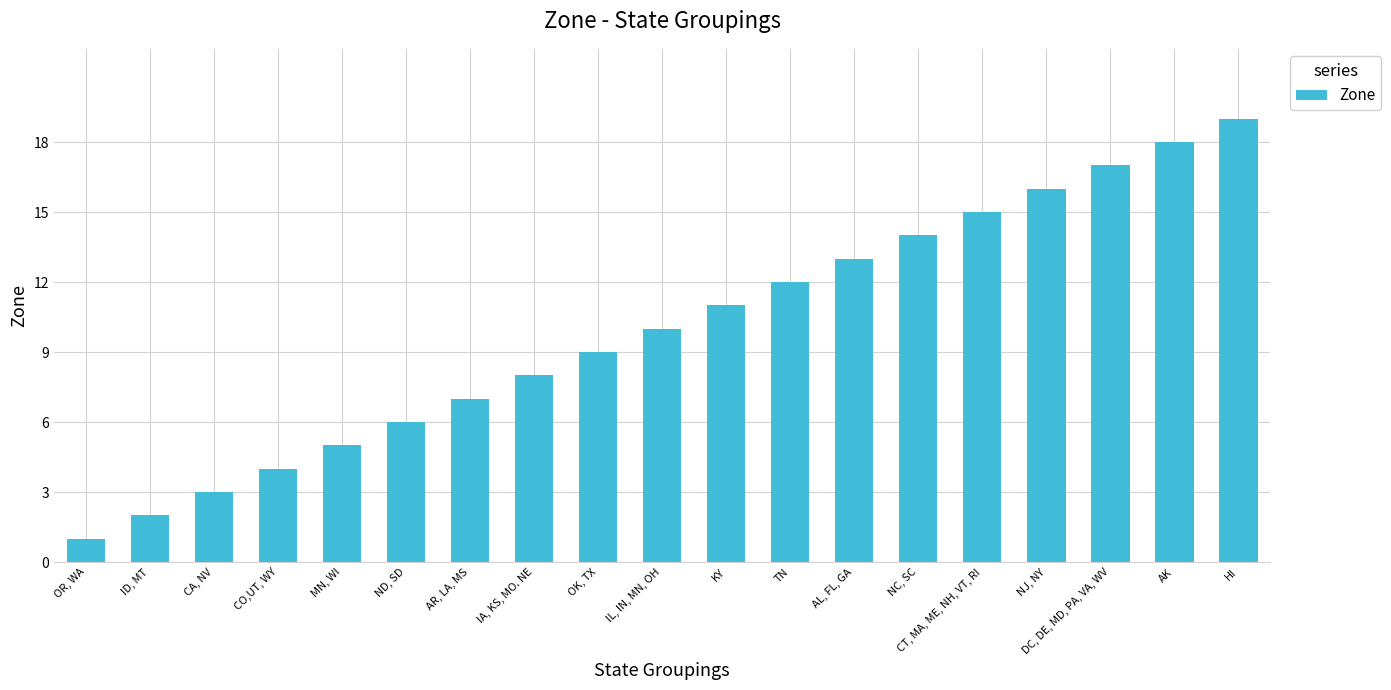

Is it true that the value at CO,UT, WY is 7?

False